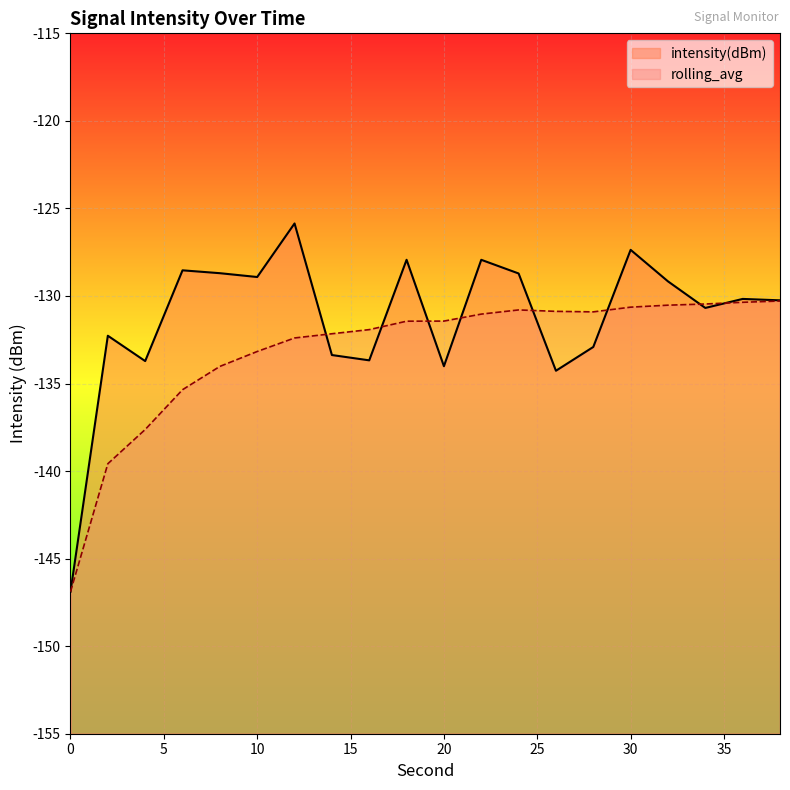

What are all the series names shown in the legend?

intensity(dBm), rolling_avg